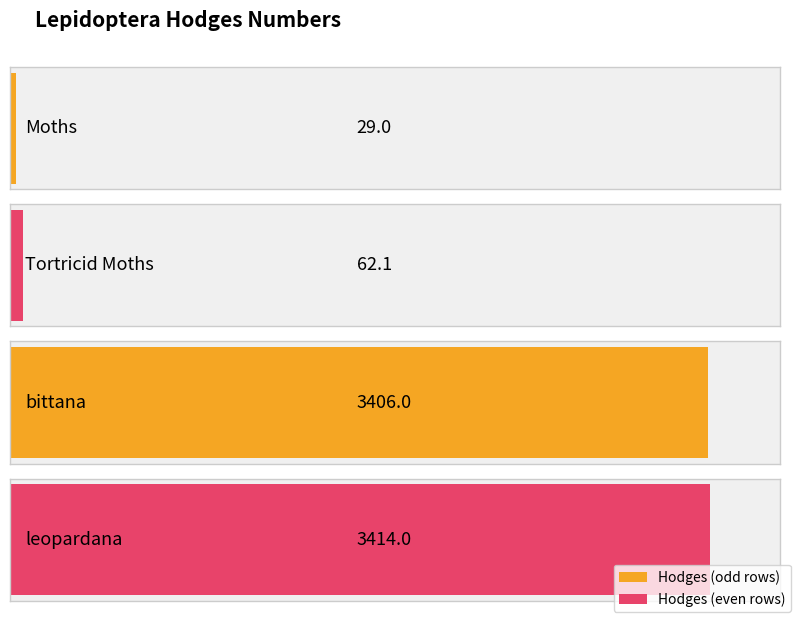

How many data points are less than 3406?

2